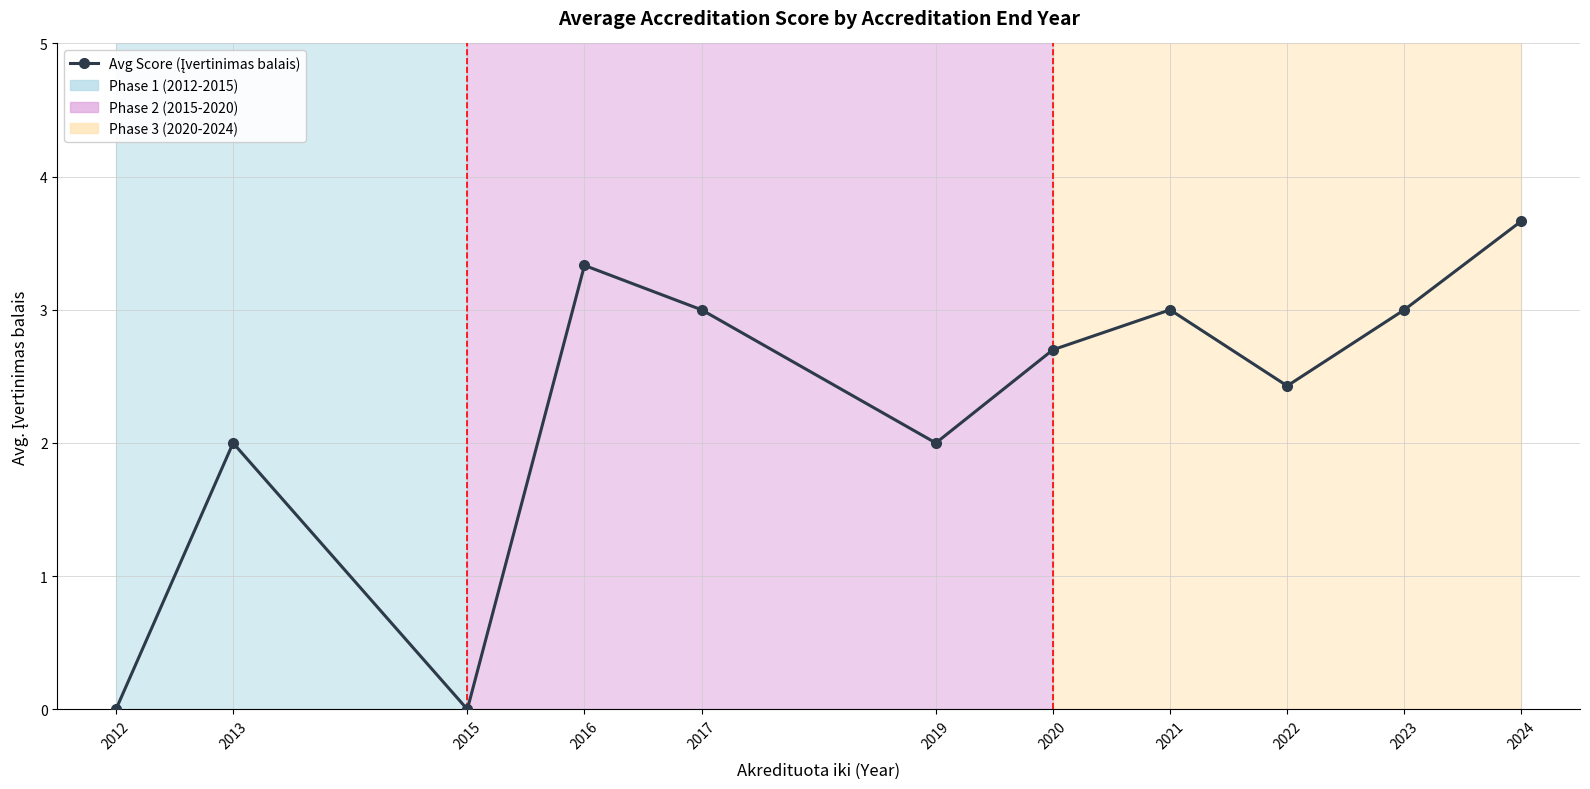

What is the difference between the second highest and second lowest values?

3.3